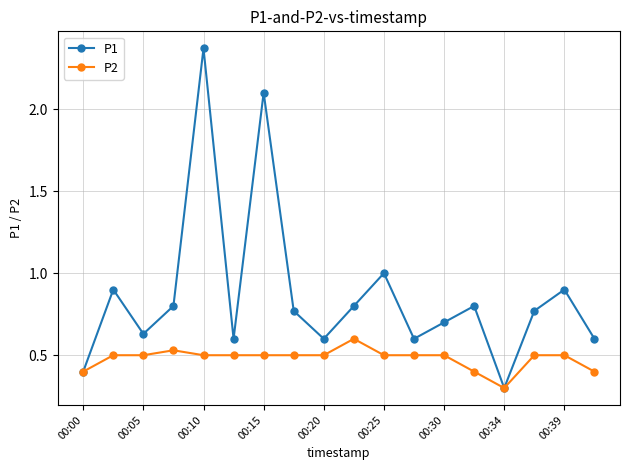

Which series has the largest range (max minus min)?

P1